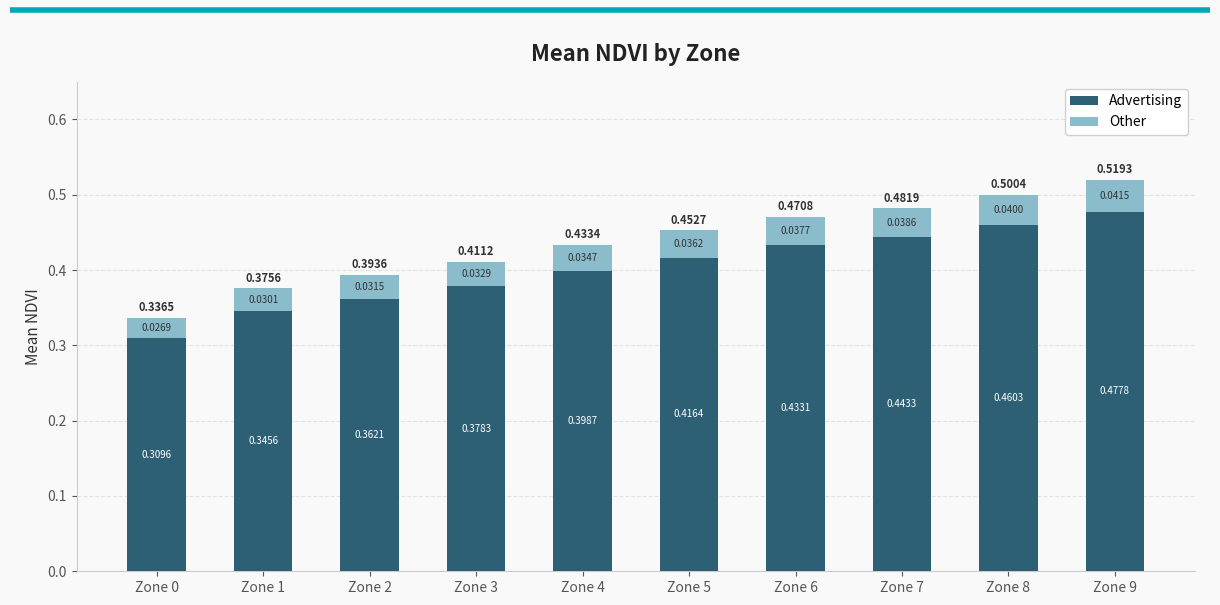

At which category is the sum across all series the highest?

Zone 9